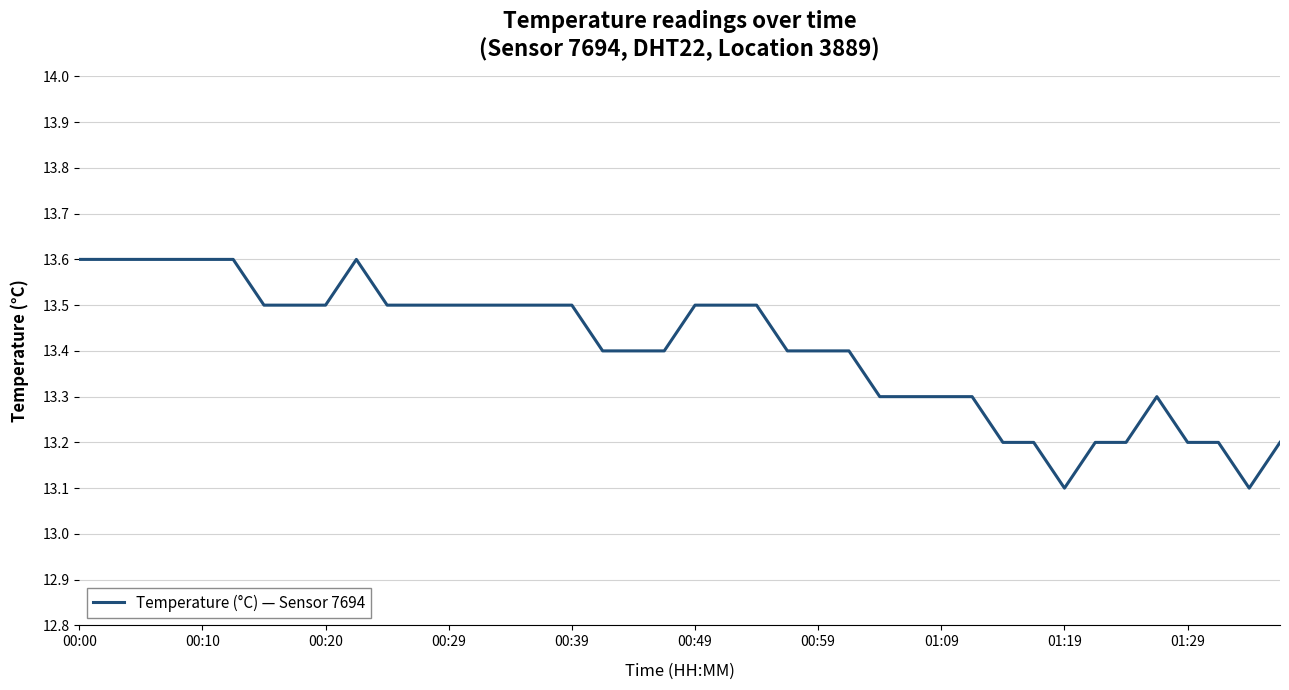

What is the difference between the maximum and minimum values?

0.5